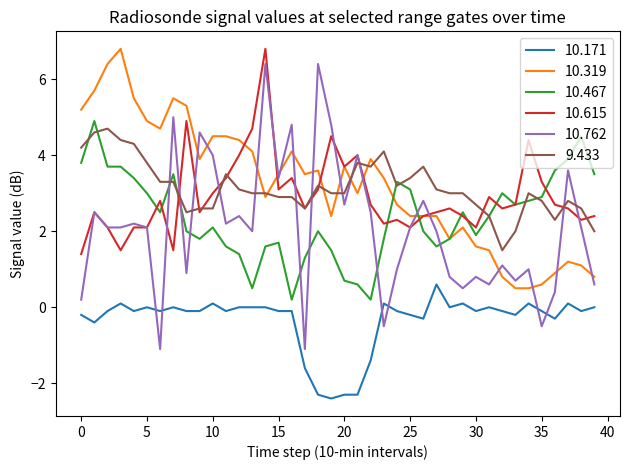

True or false: 9.433 and 10.171 cross at least once.

False